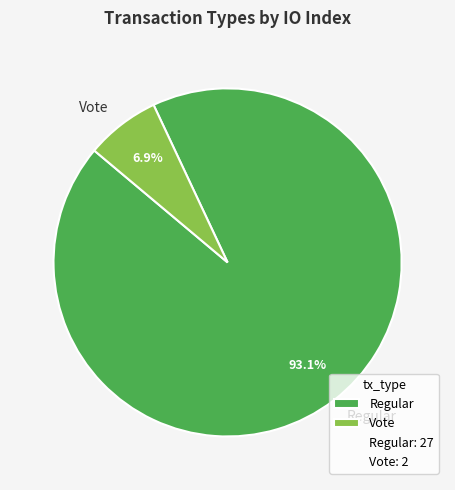

Is it true that Regular is 99% of the pie?

False